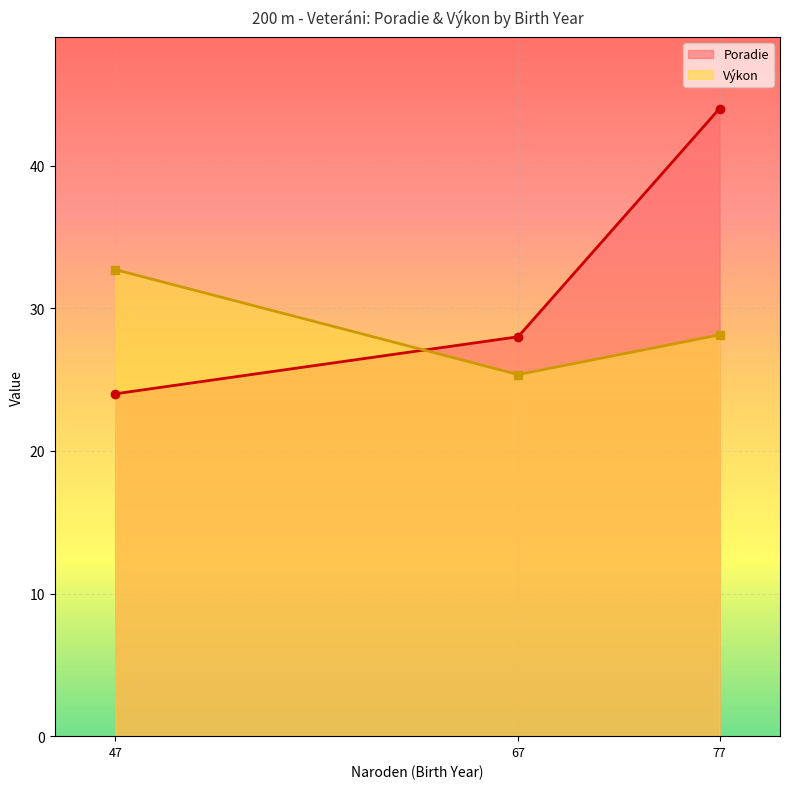

Reading left to right, list all the values displayed in this chart.

Poradie: 24.0	28.0	44.0
Výkon: 32.7	25.4	28.1